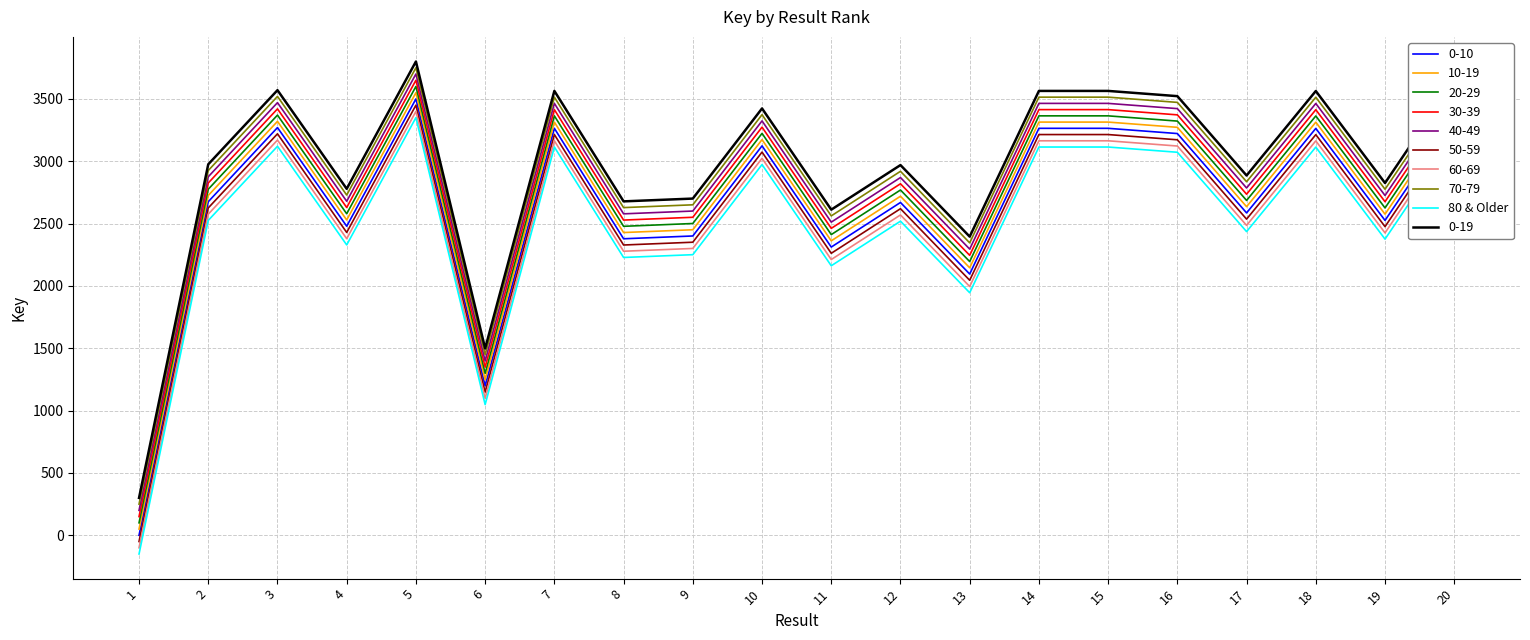

What is the spread (max minus min) of values at 5?

450.0